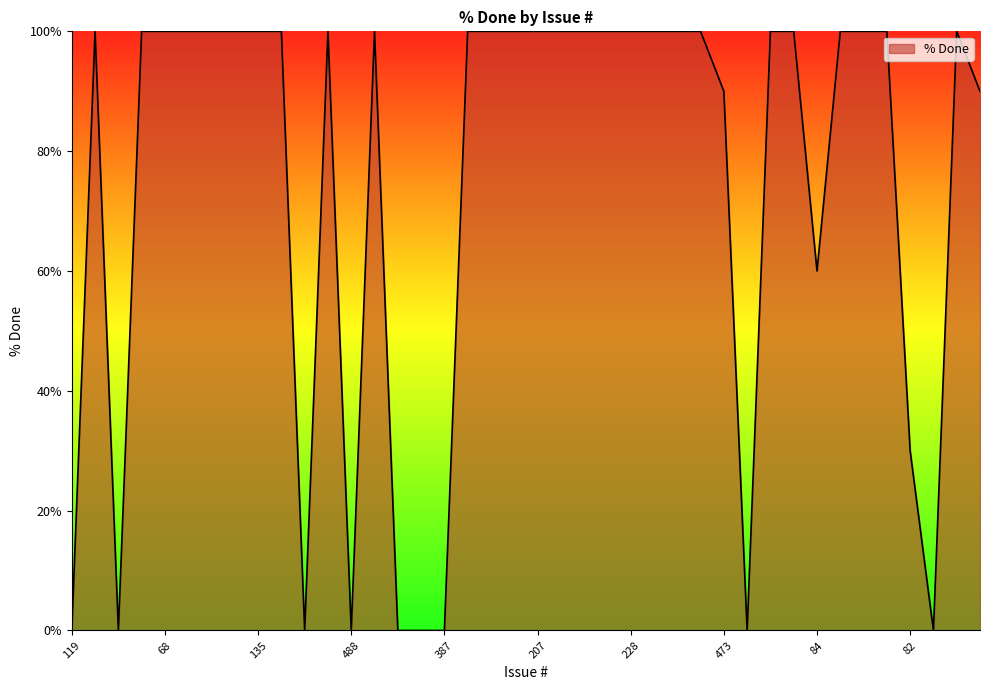

How many lines are shown in the chart?

1